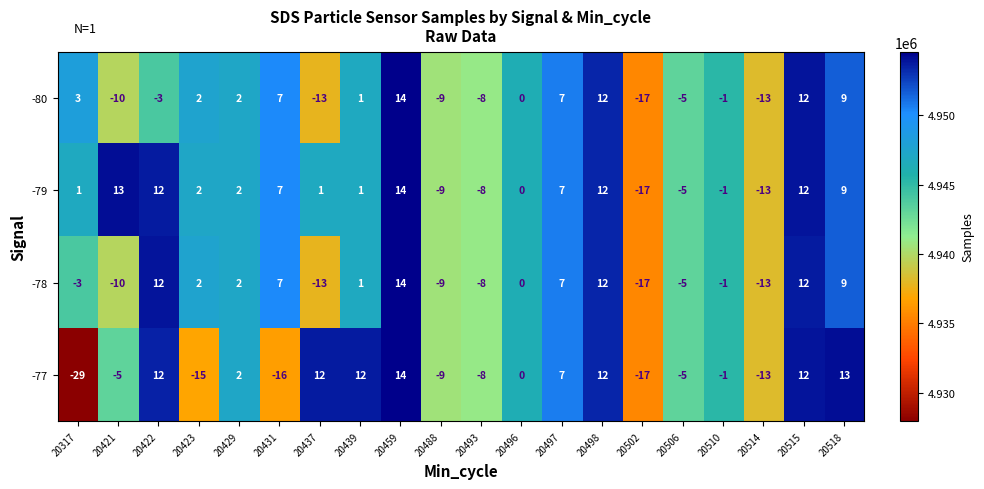

What is the total value across all series at 20506?

-20